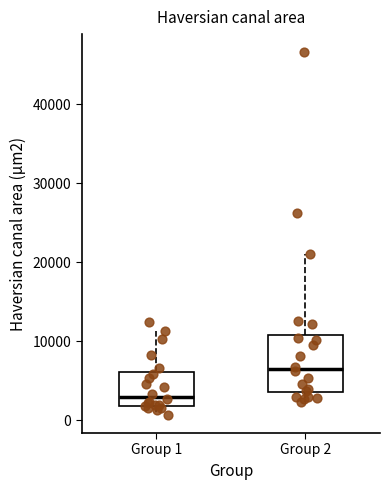

Reading left to right, transcribe this box plot: for each box, give where its median line is, the range the box spans, and where its two whiskers end, as read against the y-axis. The values are not printed on the chart, so give them approximately, as read against the axis.

Group 1: median 3000, box 2000 to 6000, whiskers 1000 to 11000
Group 2: median 7000, box 4000 to 11000, whiskers 2000 to 21000